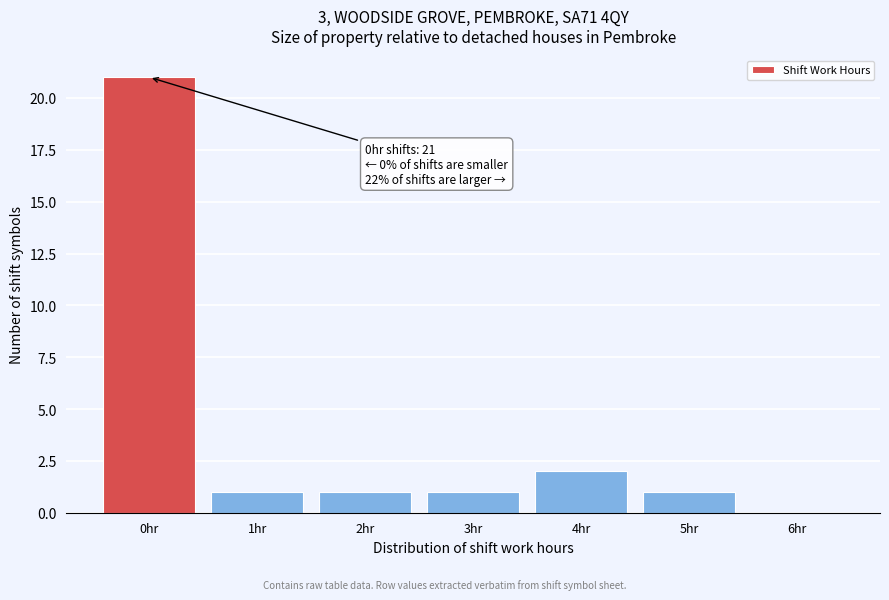

Which range on the x-axis has the tallest bar?

-0.5 to 0.5